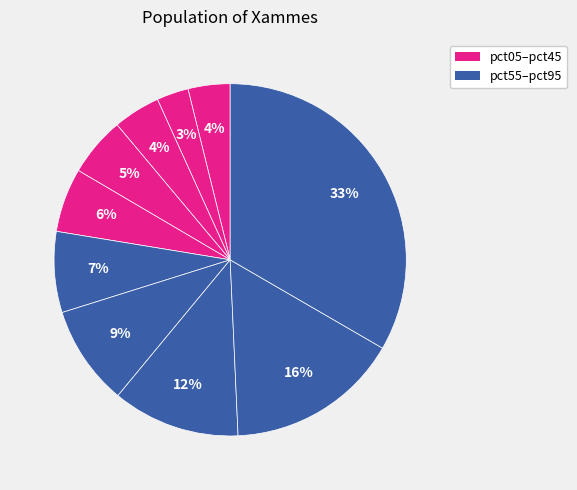

How many slices are in this pie chart?

10